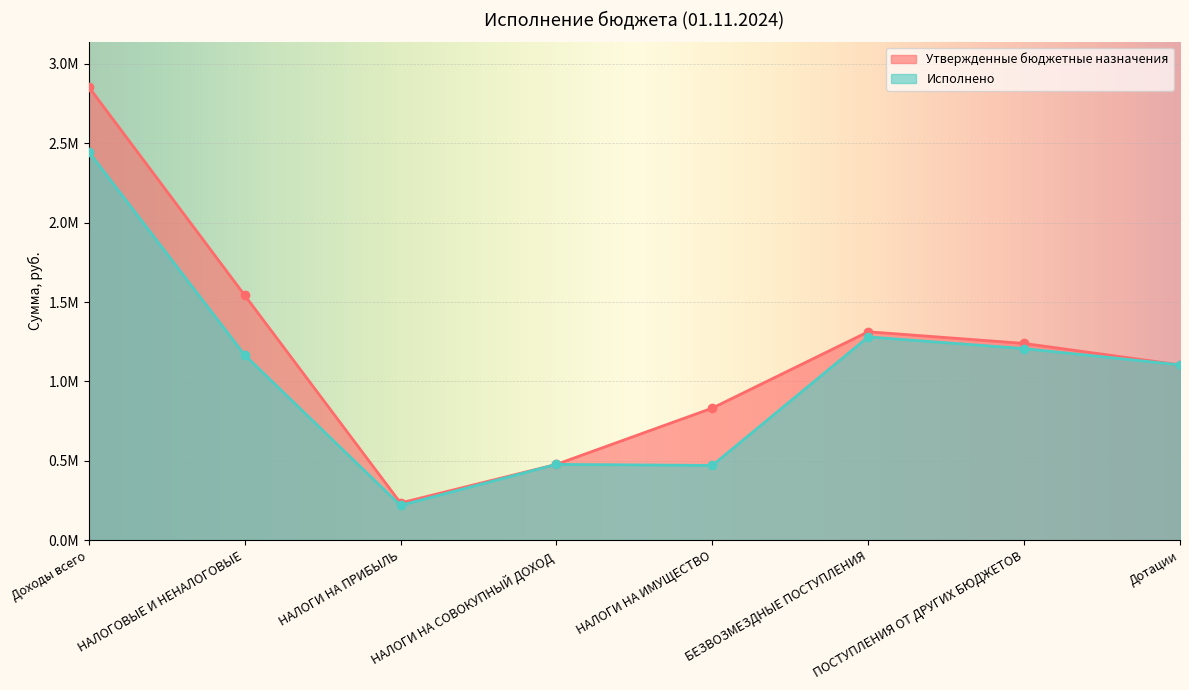

What are all the series names shown in the legend?

Утвержденные бюджетные назначения, Исполнено